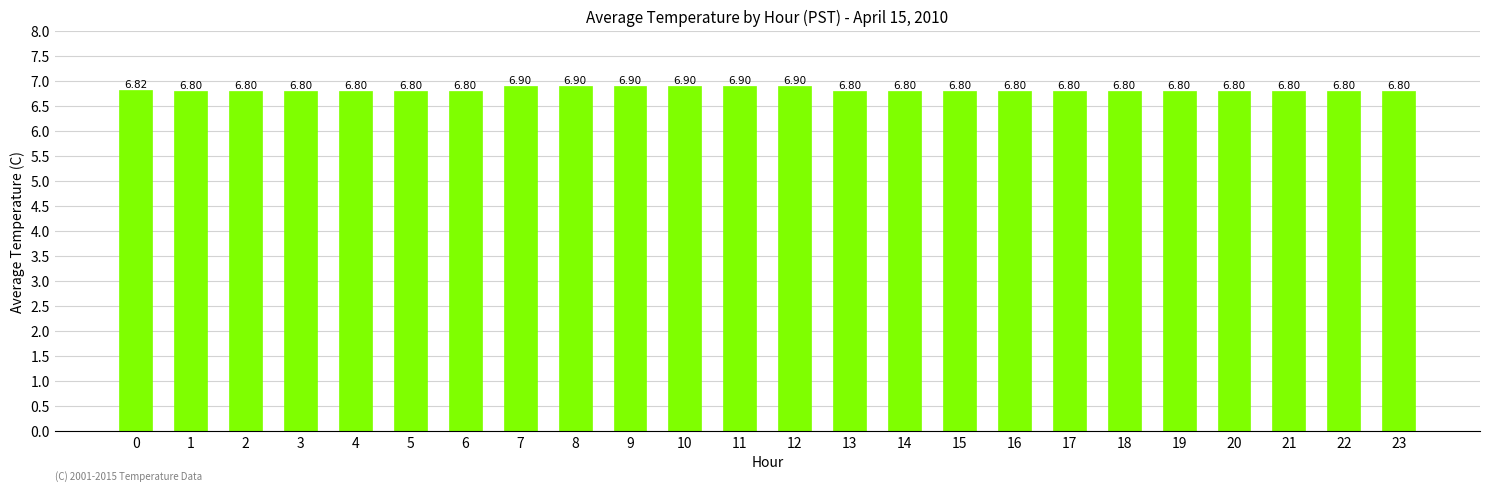

What is the value of the 4th bar from the left?

6.8